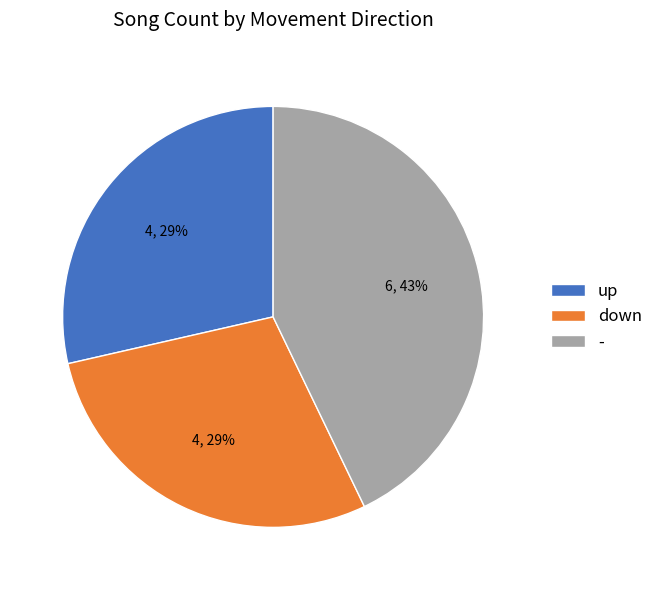

To the nearest percent, what percentage of the pie is down?

29%